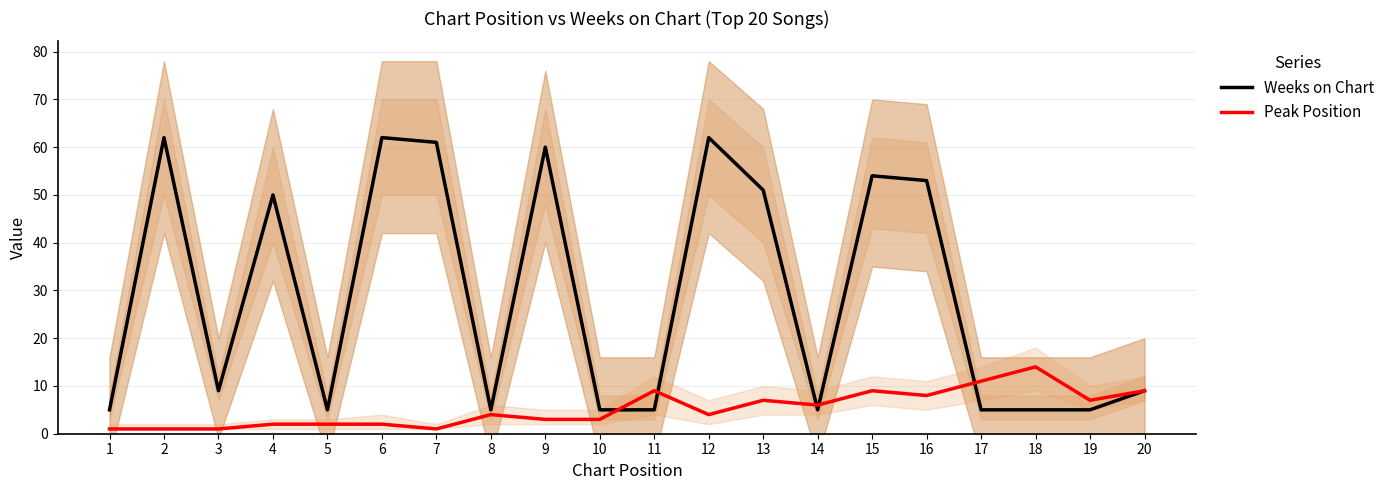

How many lines are shown in the chart?

2